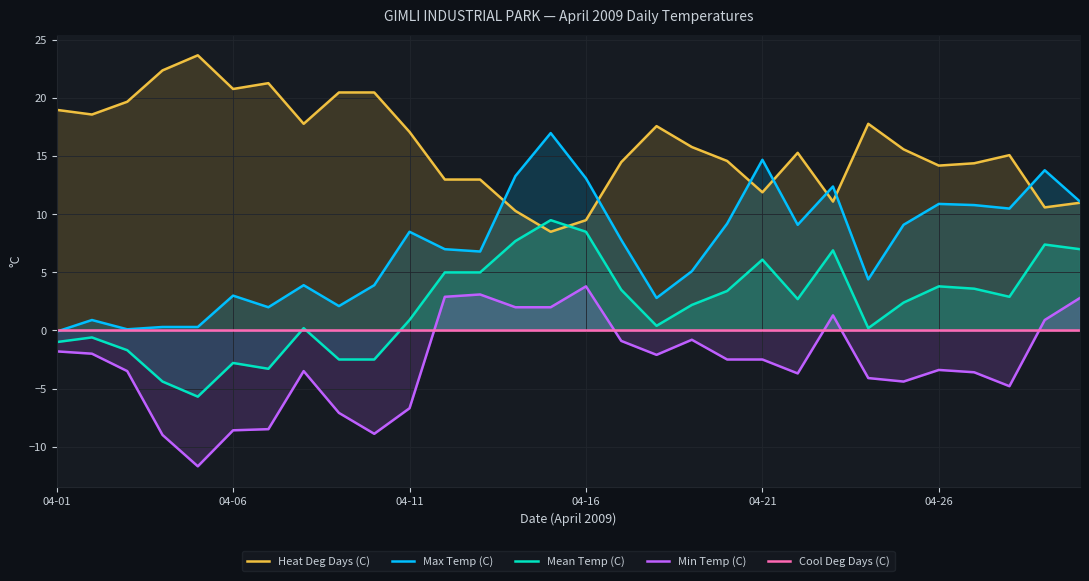

The value of Min Temp (C) at 04-11 is -2.2. True or false?

False